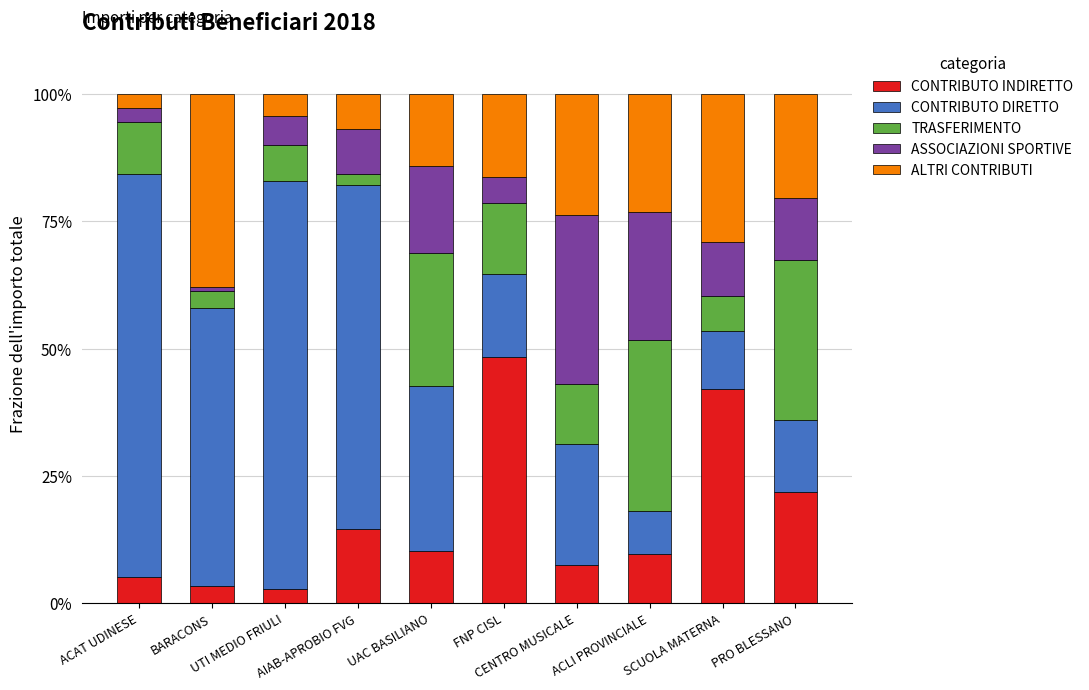

What is the total value across all series at FNP CISL?

100.0